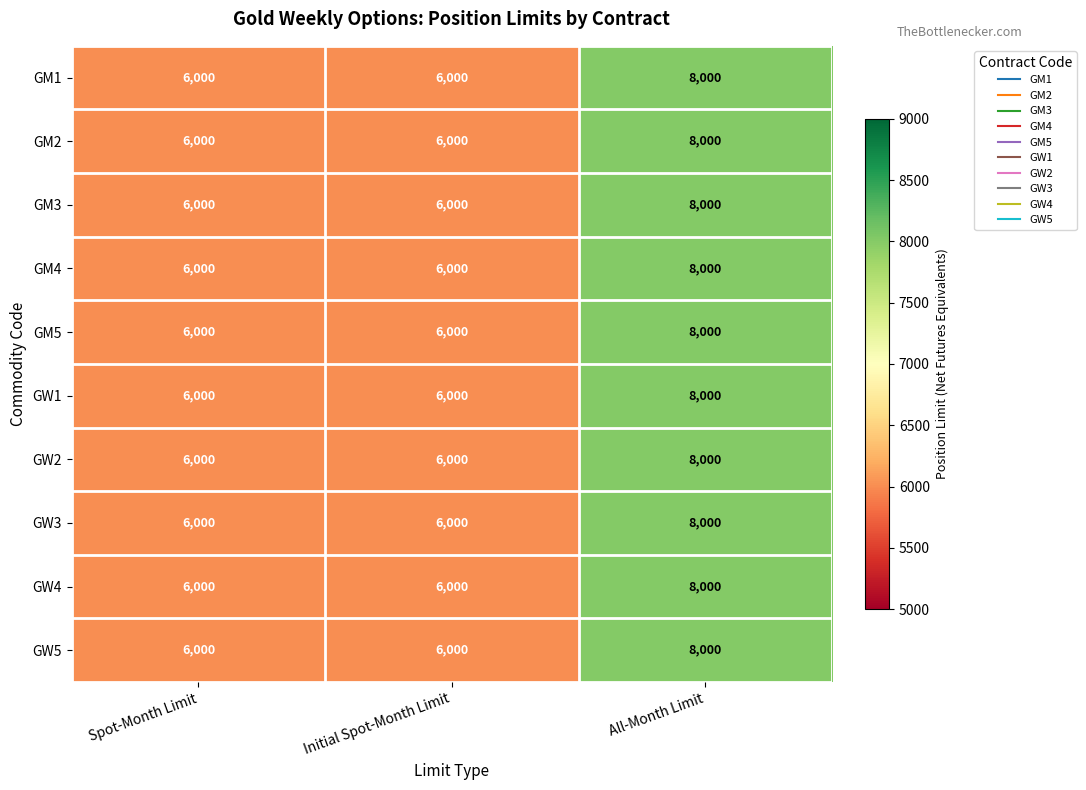

How many series are shown in this chart?

10